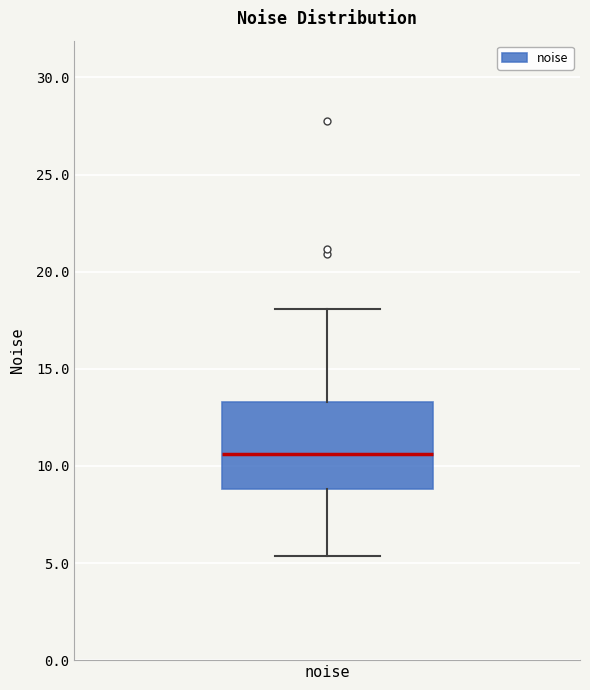

Read this box plot against the y-axis: the position of the median line, the range covered by the box, and the ends of both whiskers. The values are not printed on the chart, so give them approximately, as read against the axis.

median 10.5, box 9.0 to 13.5, whiskers 5.5 to 18.0